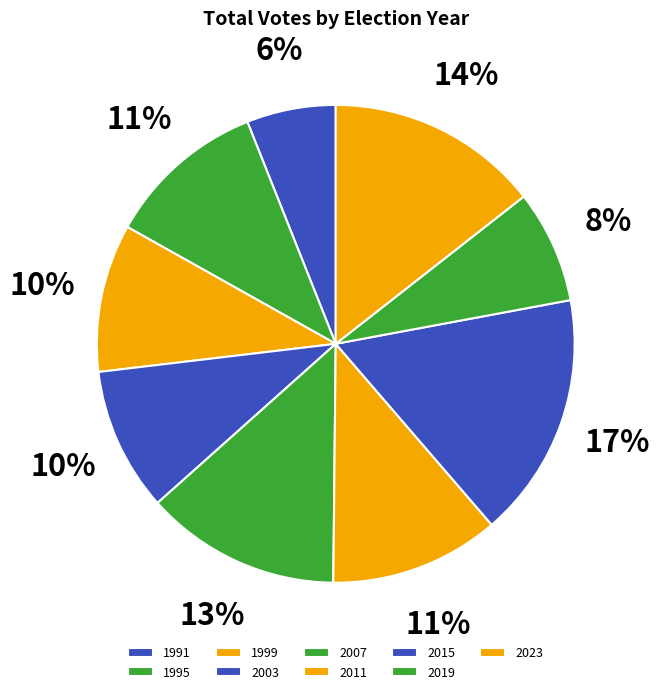

The 2019 slice represents 8% of the pie. True or false?

True